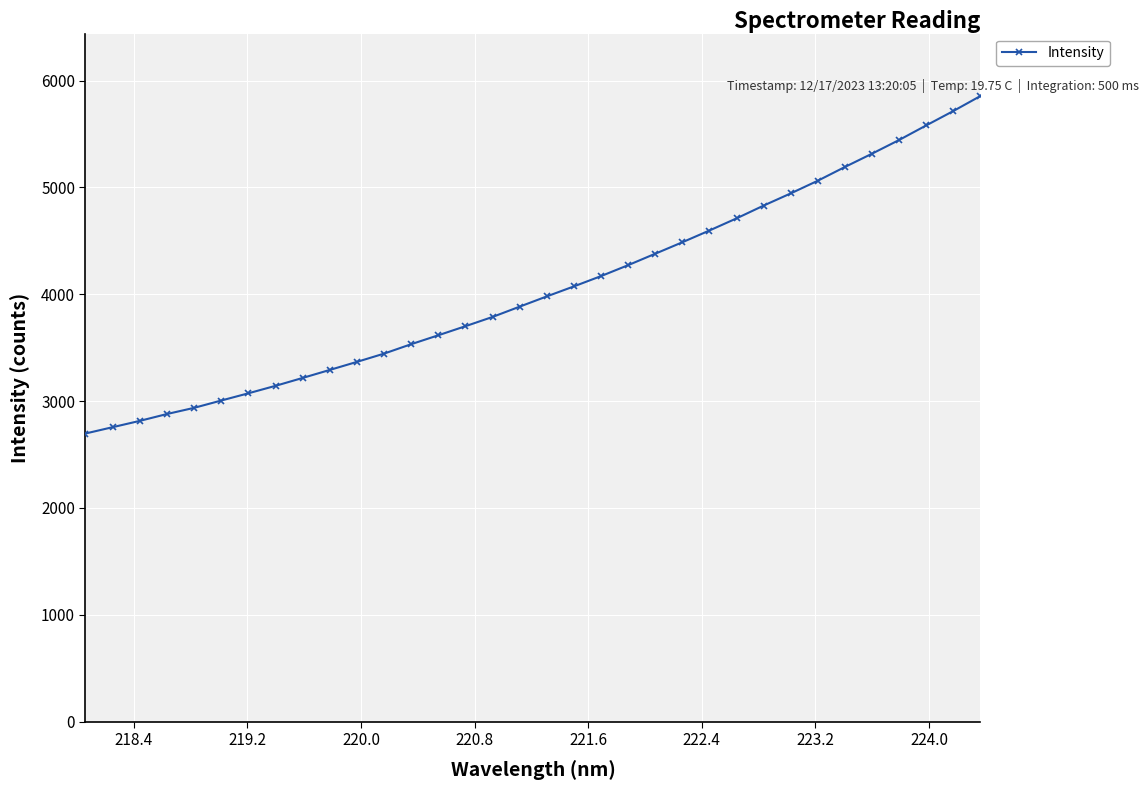

What is the average value?

4050.8